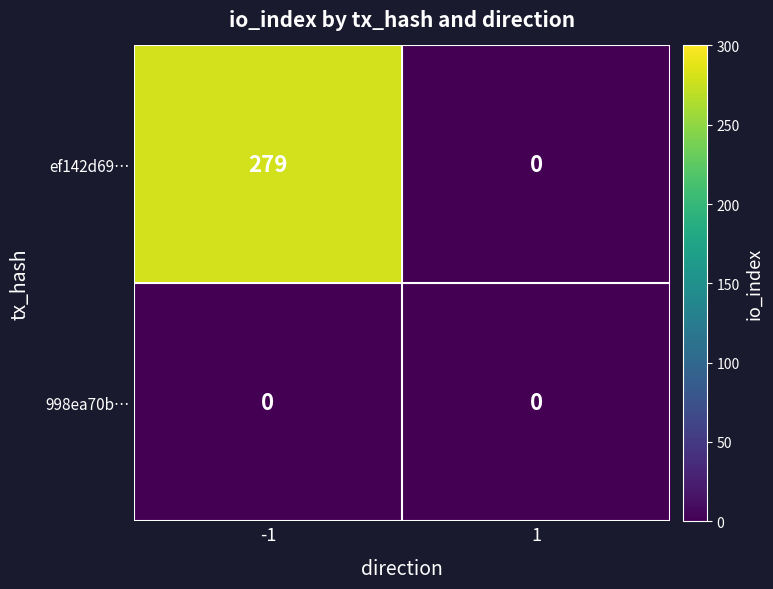

What is the difference between the highest and lowest values at -1?

279